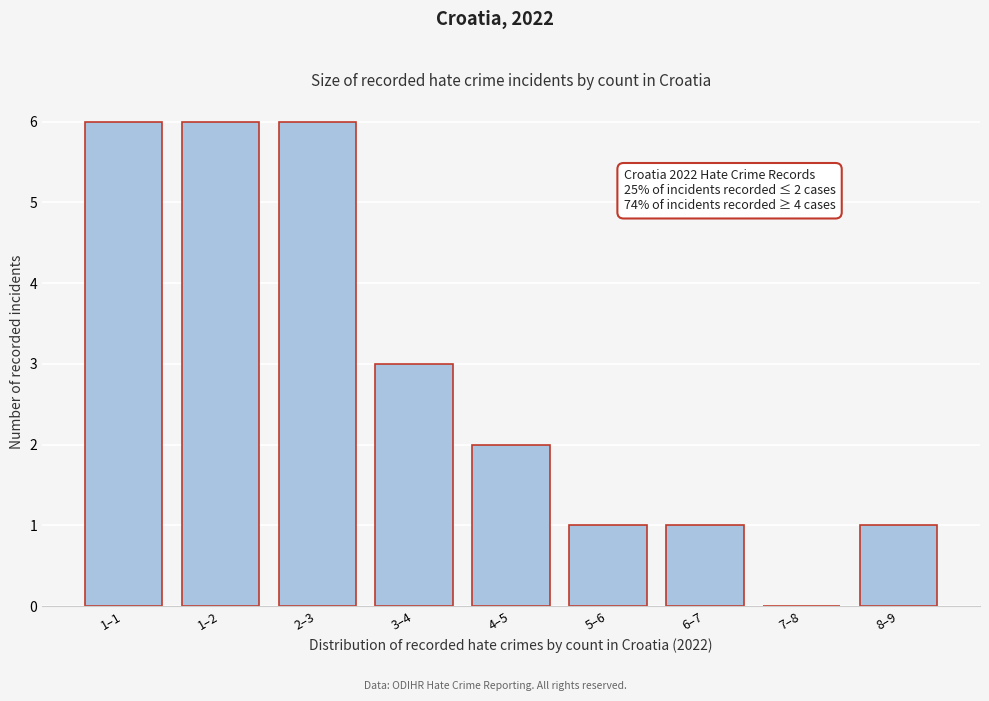

Reading right to left, list all the values displayed in this chart.

8–9=1	7–8=0	6–7=1	5–6=1	4–5=2	3–4=3	2–3=6	1–2=6	1–1=6